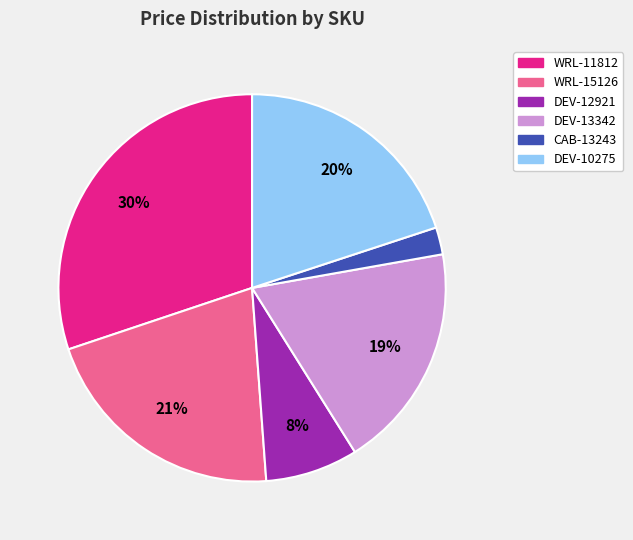

Is it true that DEV-10275 is 8% of the pie?

False